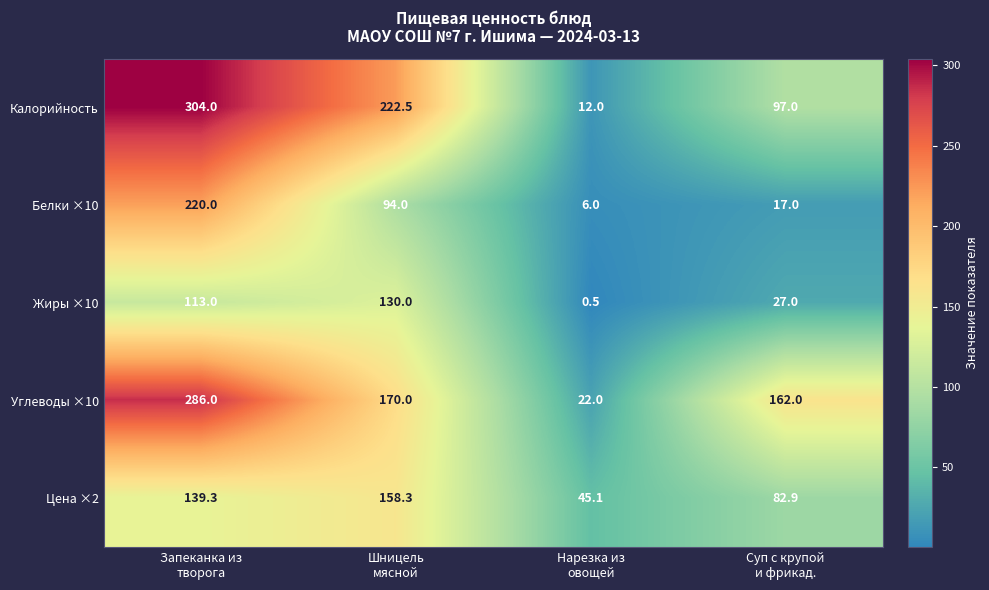

What is the sum of all Белки ×10 values?

337.0